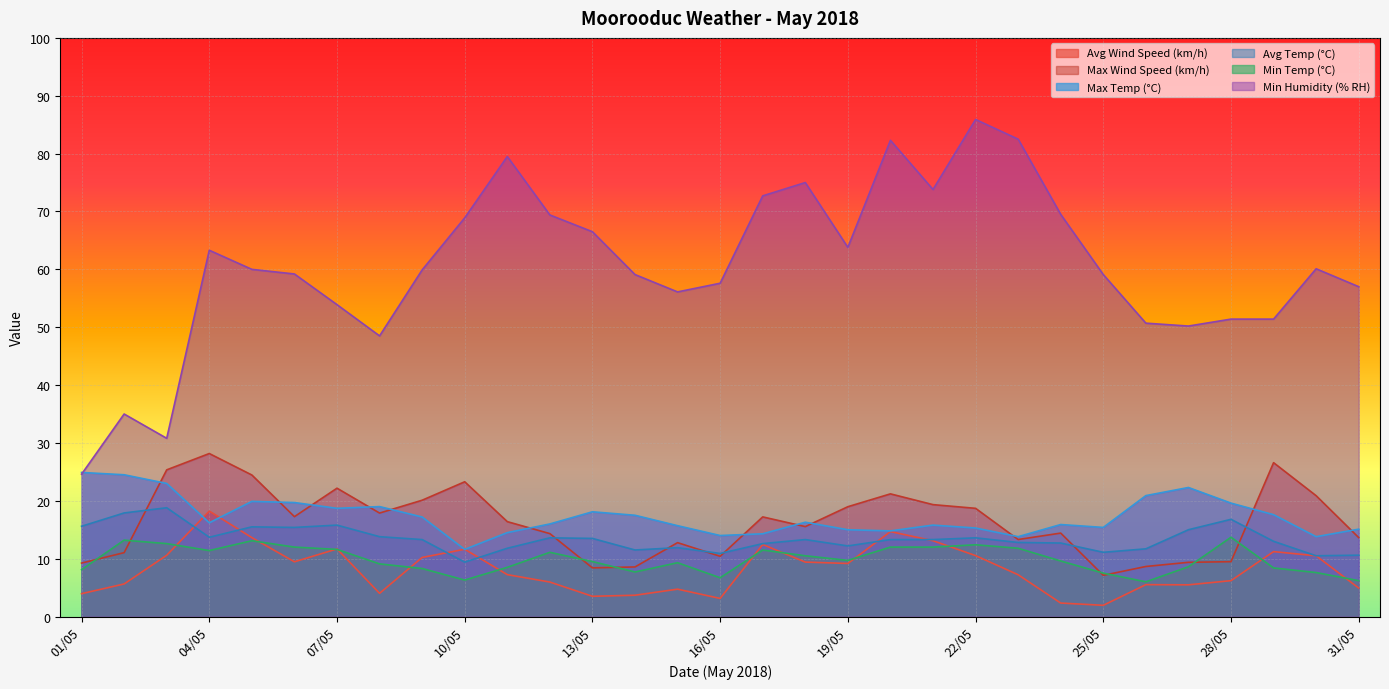

How many data points in Max Temp (°C) are above 16?

16